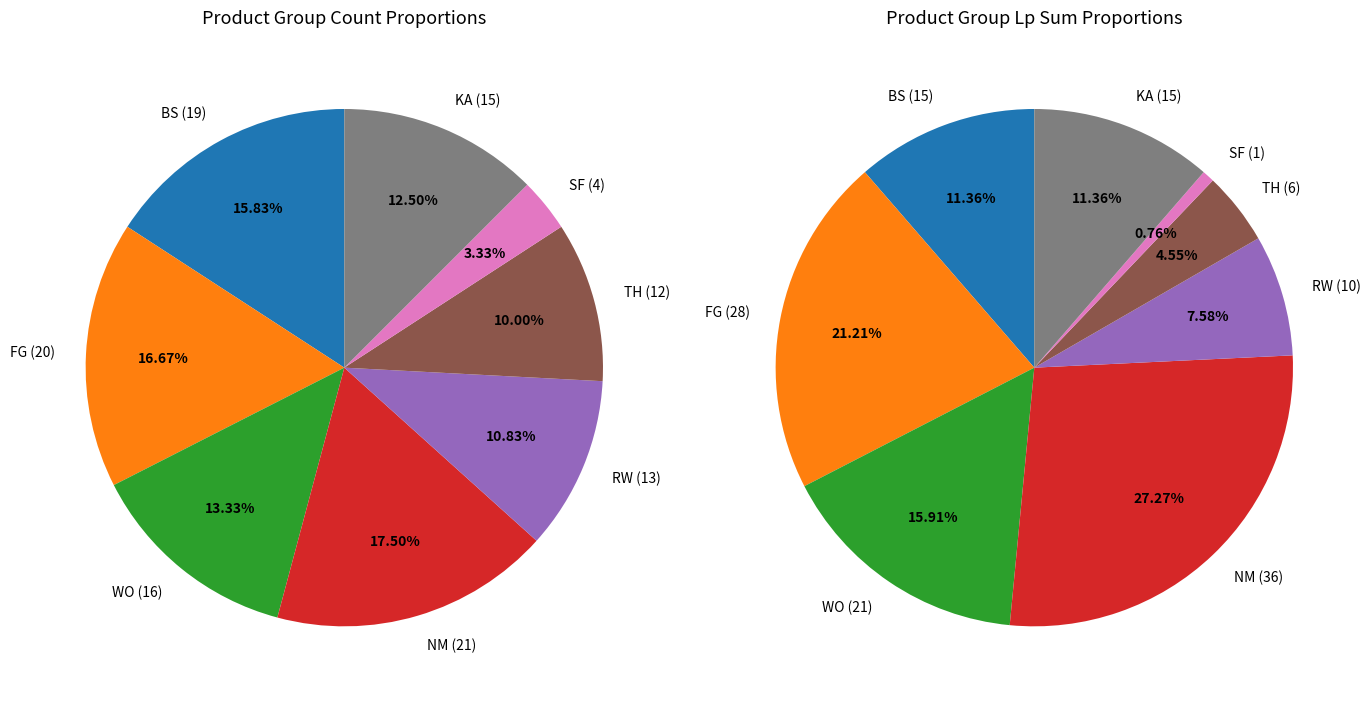

The NM slice represents 18% of the pie. True or false?

True